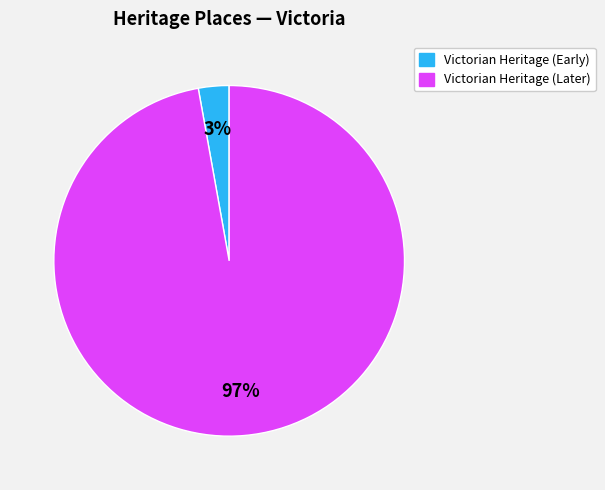

Does any single category account for the majority?

Yes